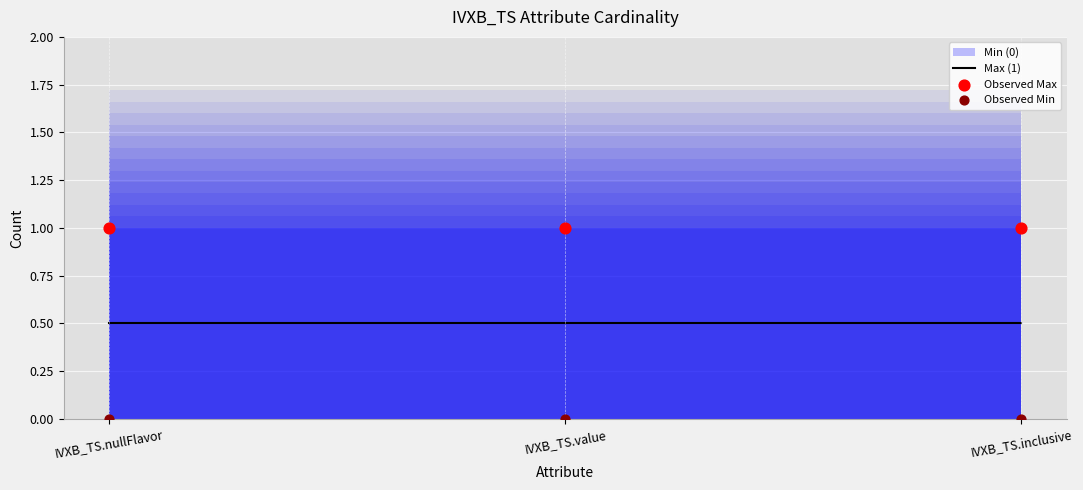

Which series reaches the minimum Y coordinate?

Observed Min